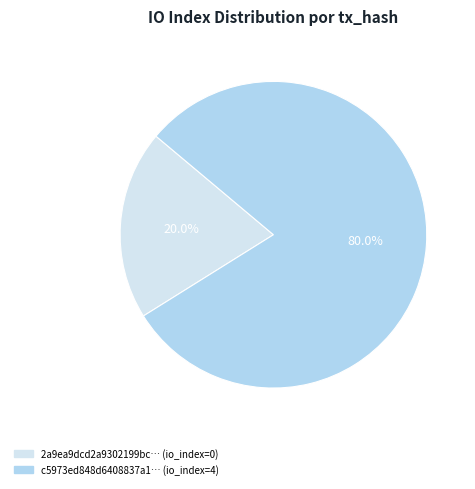

Which category accounts for the majority?

c5973ed848d6408837a1… (io_index=4)